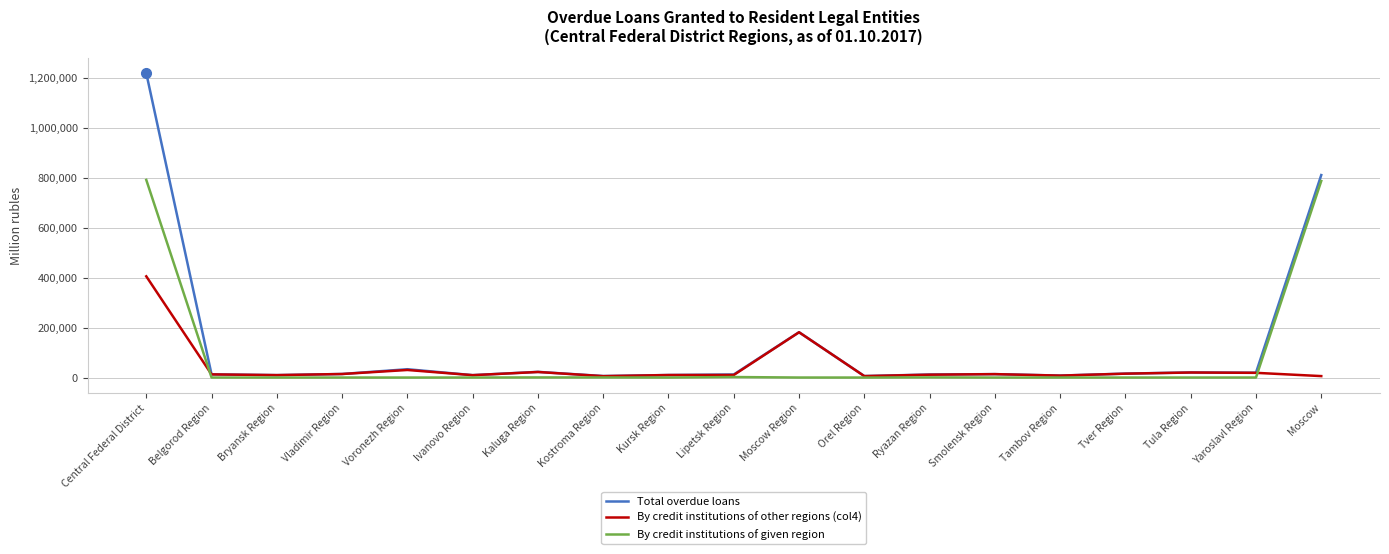

Is the value of By credit institutions of given region at Tambov Region greater than the value of By credit institutions of other regions (col4) at Voronezh Region?

No